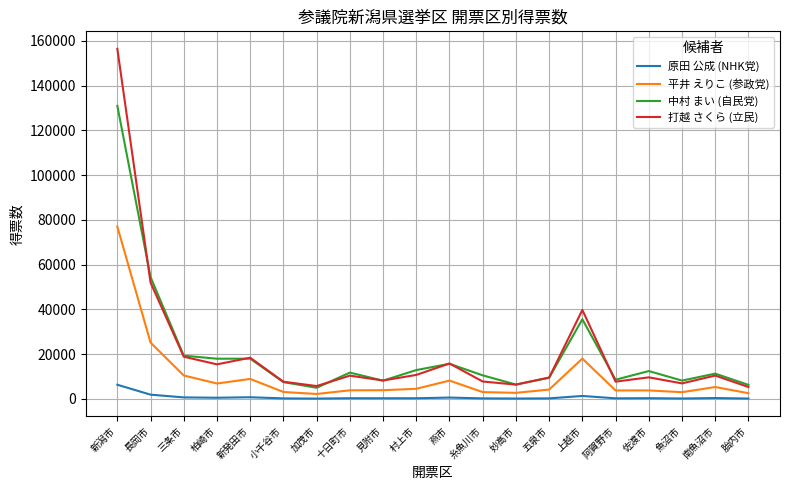

Is it true that 打越 さくら (立民) equals 15473 at 柏崎市?

True